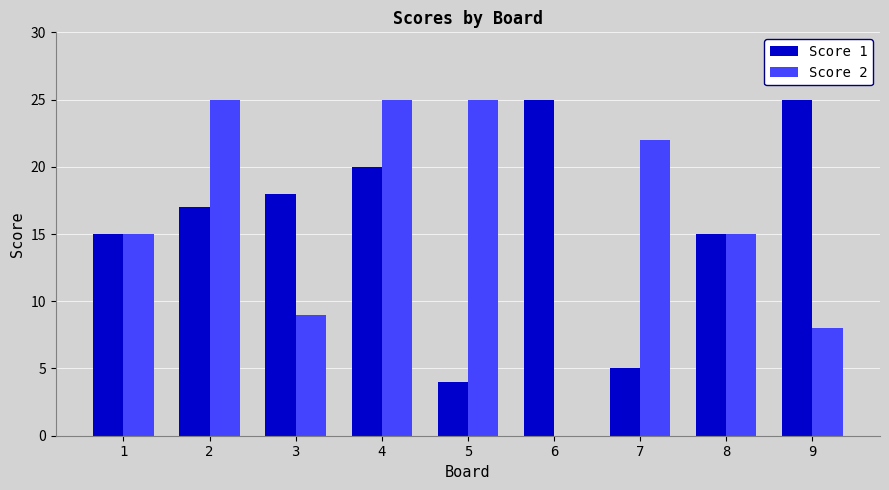

Are the bars horizontal?

No